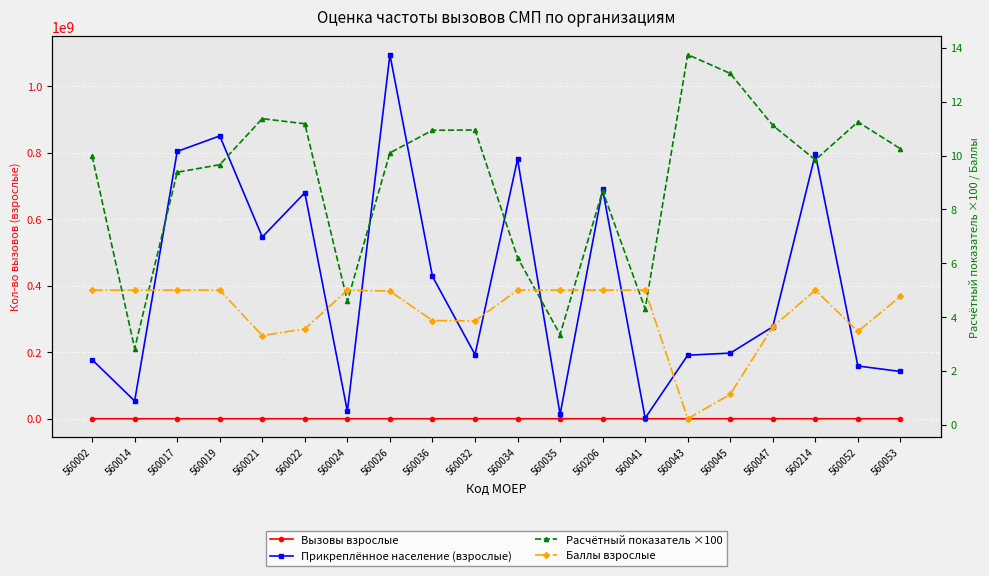

What is the maximum value shown in the chart?

1095480000.0